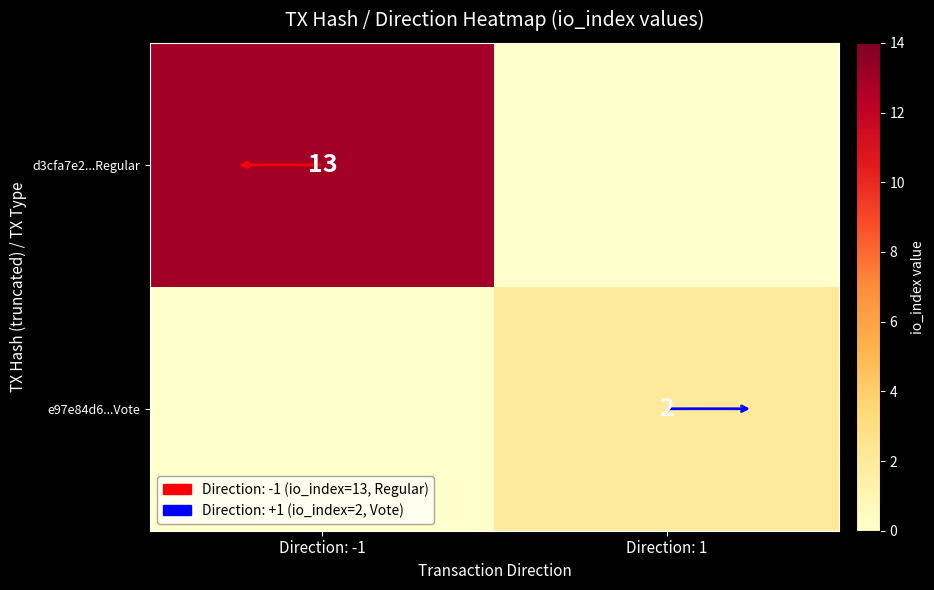

True or false: d3cfa7e2...Regular has a value of 7 at Direction: -1.

False